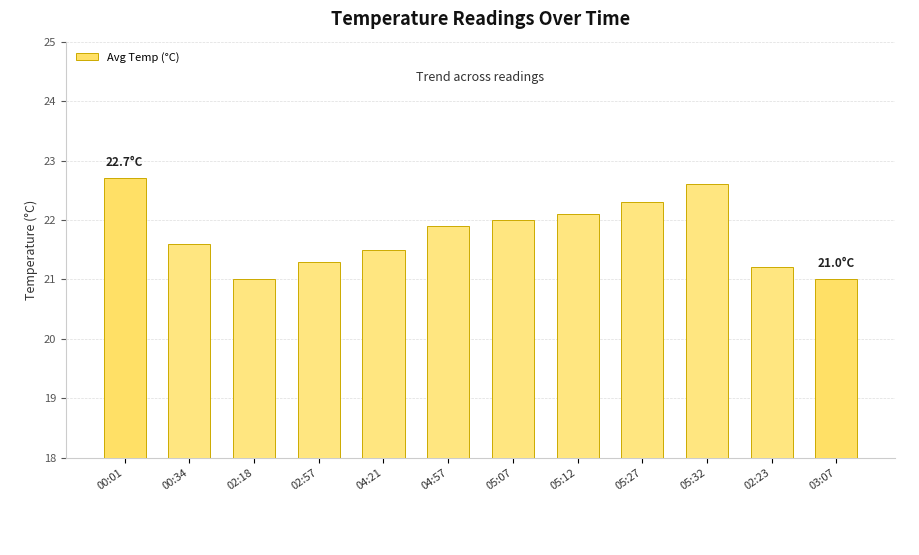

Reading left to right, what are all the values shown in this chart?

00:01=22.7	00:34=21.6	02:18=21.0	02:57=21.3	04:21=21.5	04:57=21.9	05:07=22.0	05:12=22.1	05:27=22.3	05:32=22.6	02:23=21.2	03:07=21.0